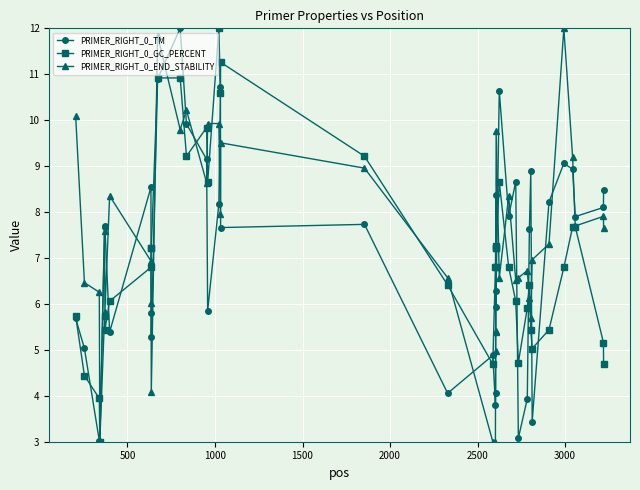

What is the value of the PRIMER_RIGHT_0_END_STABILITY point at the 36th from the left?

12.0